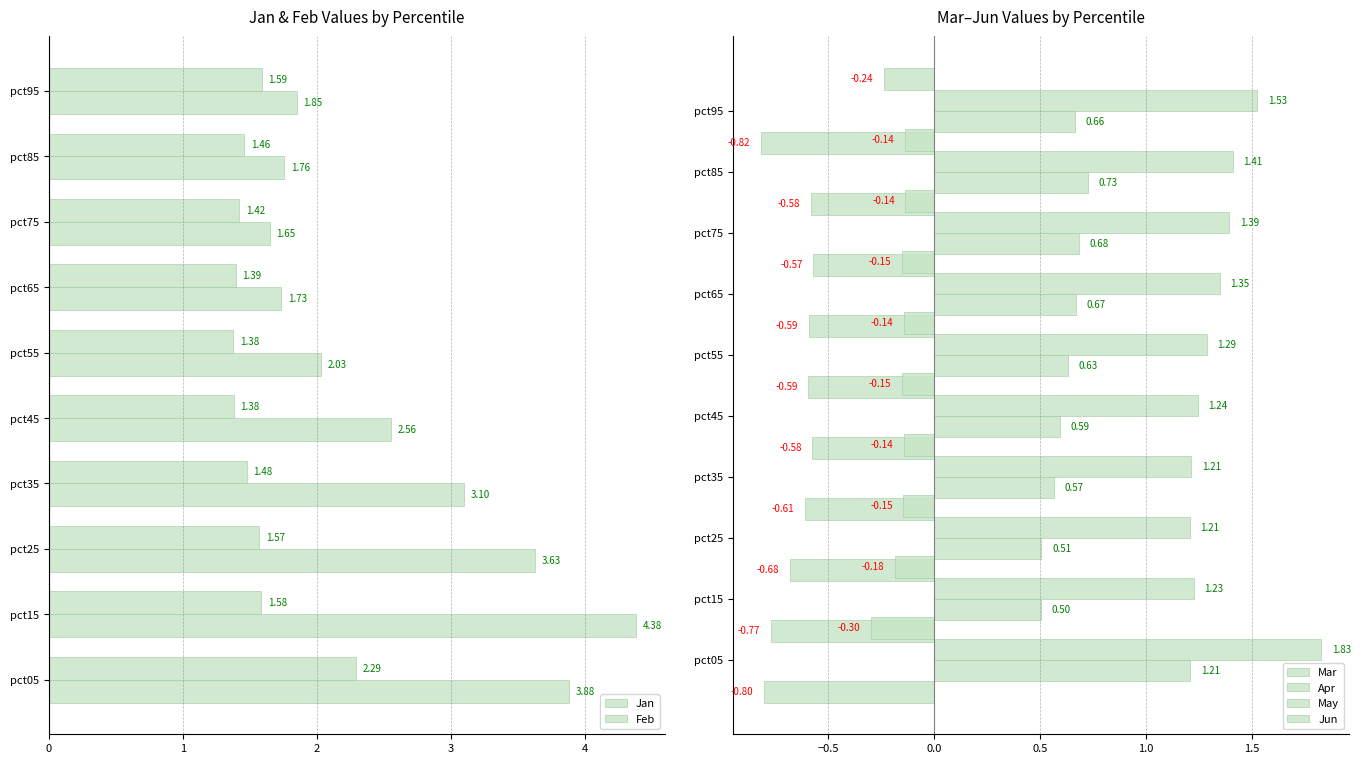

True or false: Apr has a value of 0.8 at pct25.

False